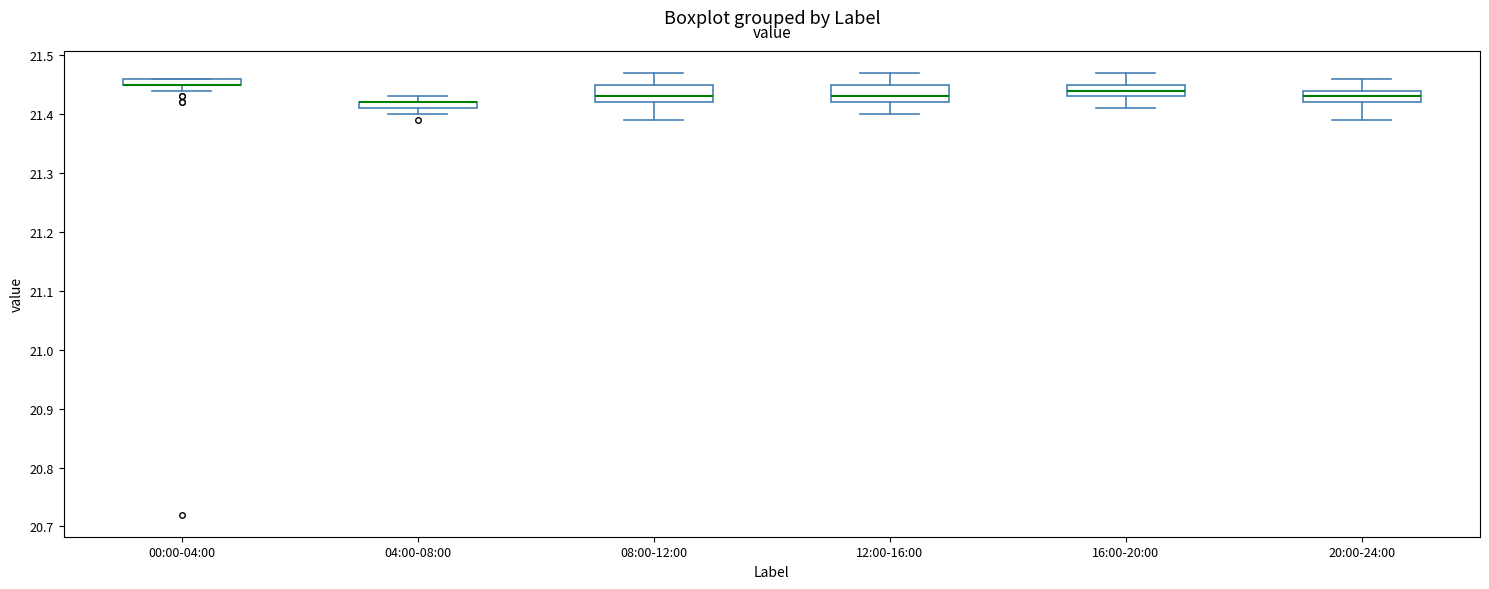

Where is the upper edge of the box for 08:00-12:00 on the y-axis? The values are not printed on the chart, so give them approximately, as read against the axis.

21.45